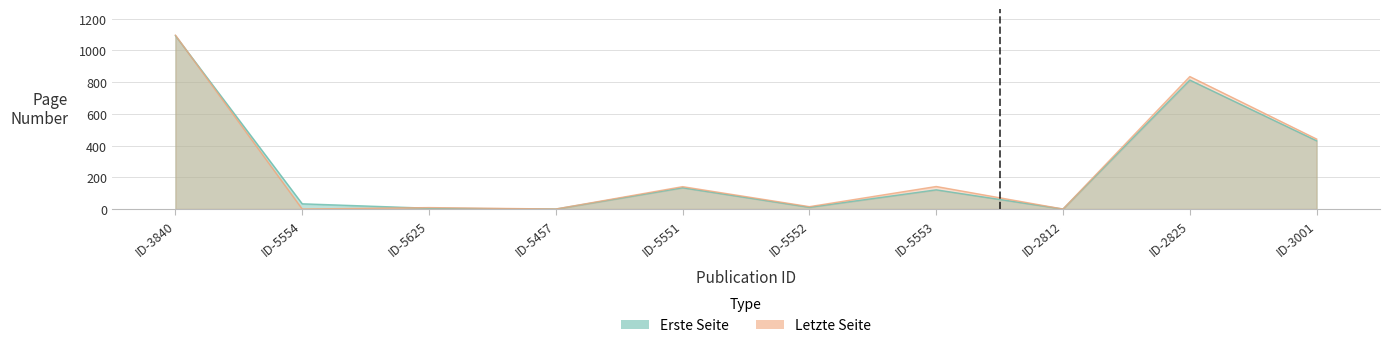

What is the difference between the highest and lowest values at ID-5551?

7